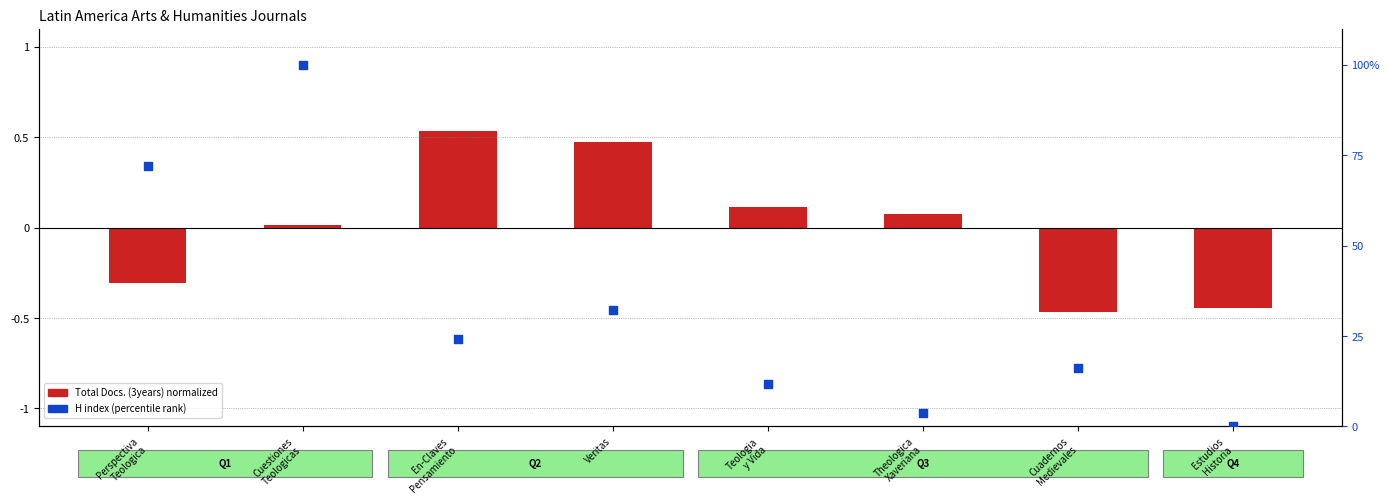

At which category is the sum across all series the highest?

Cuestiones
Teologicas